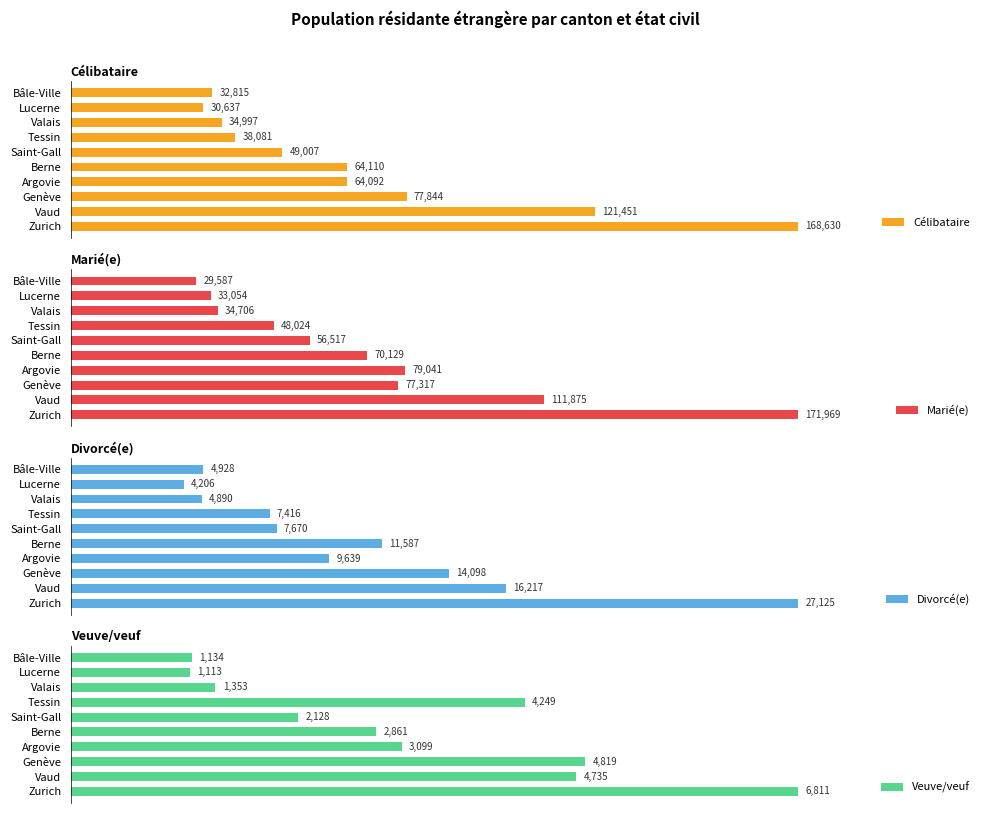

Rank the categories by Veuve/veuf value from highest to lowest.

Zurich, Genève, Vaud, Tessin, Argovie, Berne, Saint-Gall, Valais, Bâle-Ville, Lucerne